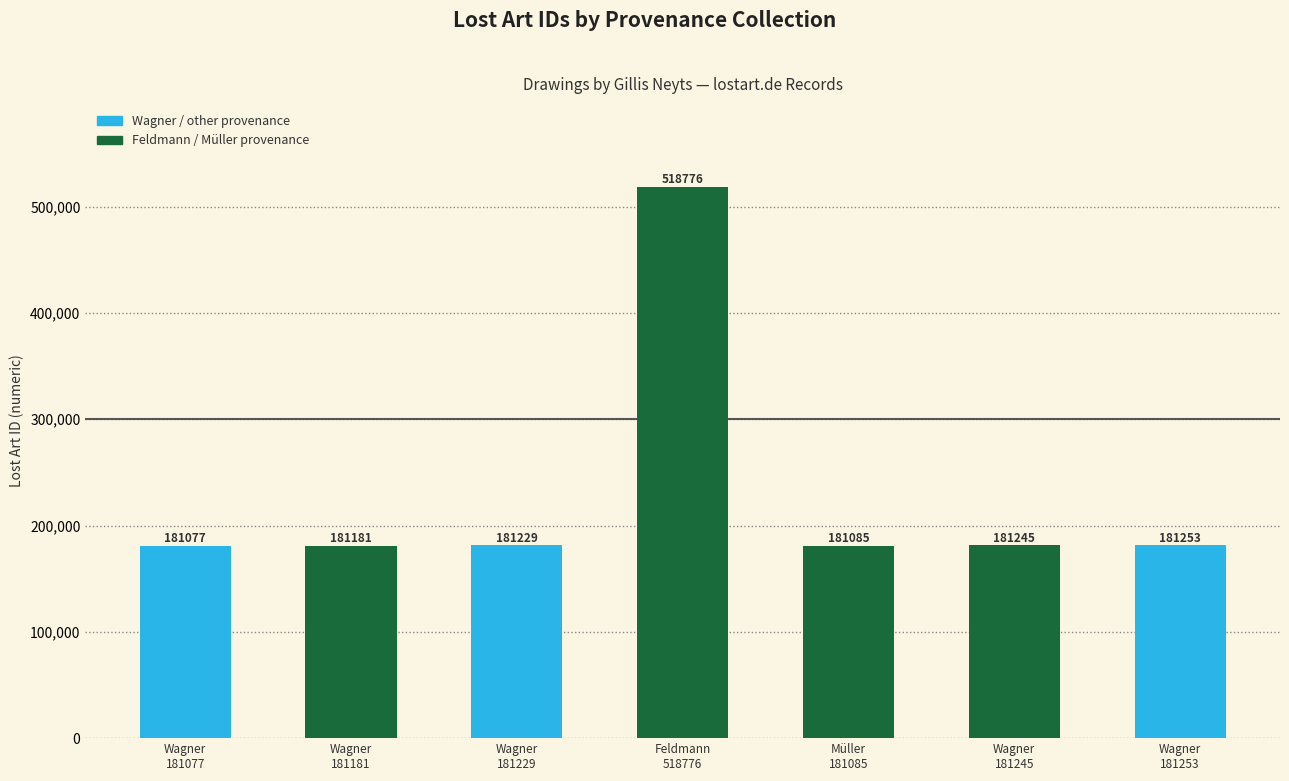

Rank the categories by value from highest to lowest.

Feldmann
518776, Wagner
181253, Wagner
181245, Wagner
181229, Wagner
181181, Müller
181085, Wagner
181077